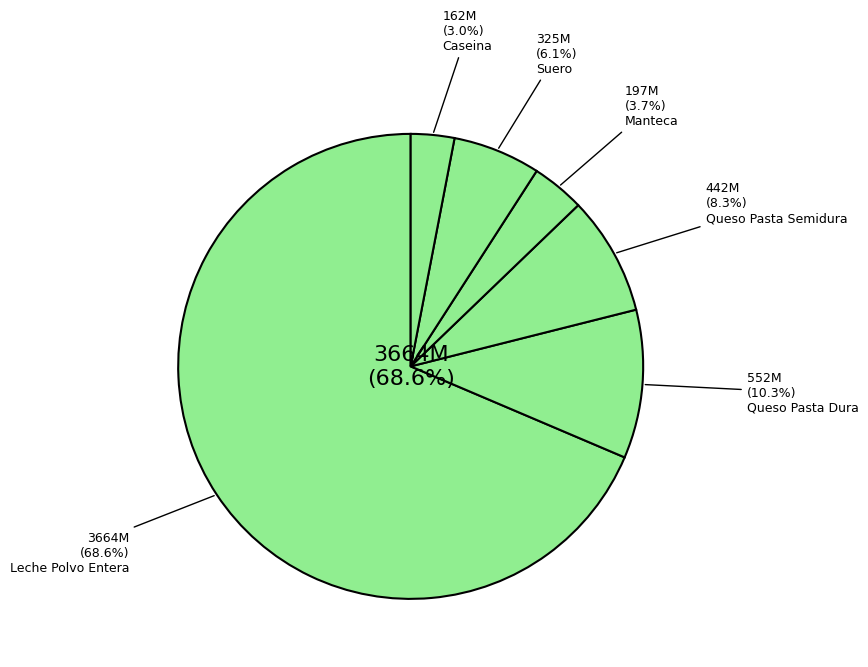

The 2001 slice represents 26% of the pie. True or false?

False